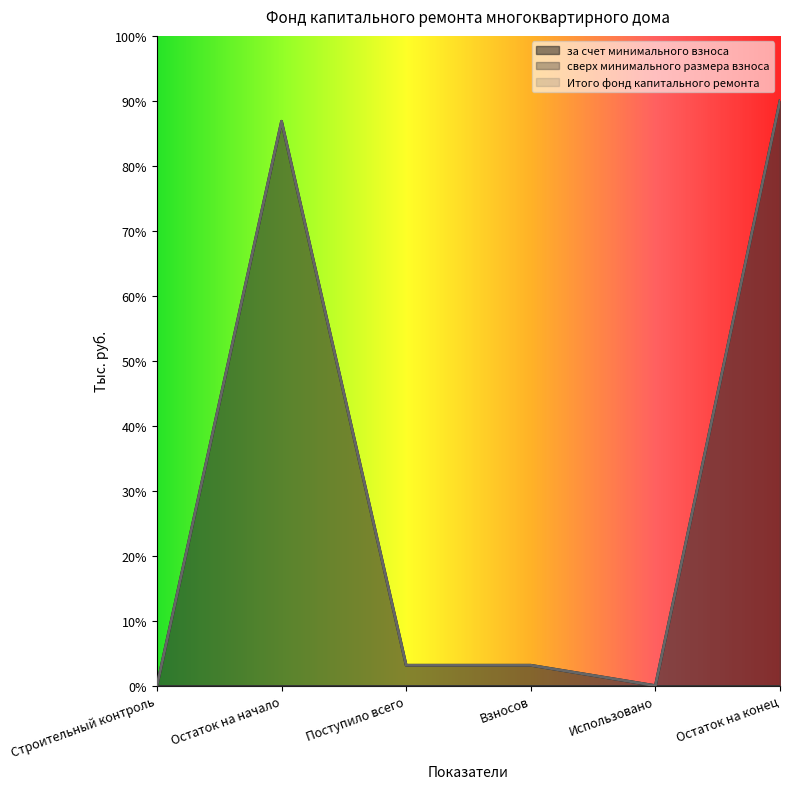

What is the sum of the за счет минимального взноса values at Остаток на конец and Использовано?

90.0